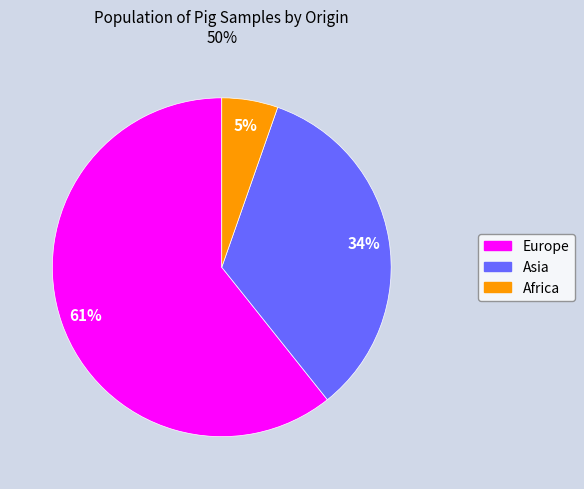

Count the number of slices in the pie.

3